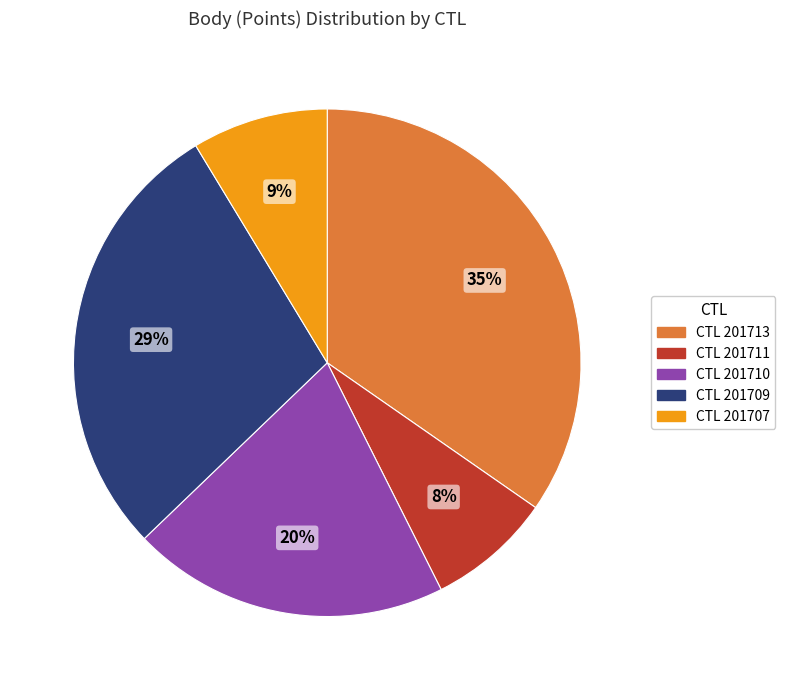

To the nearest percent, what is the difference between the largest and smallest slice percentages?

27%